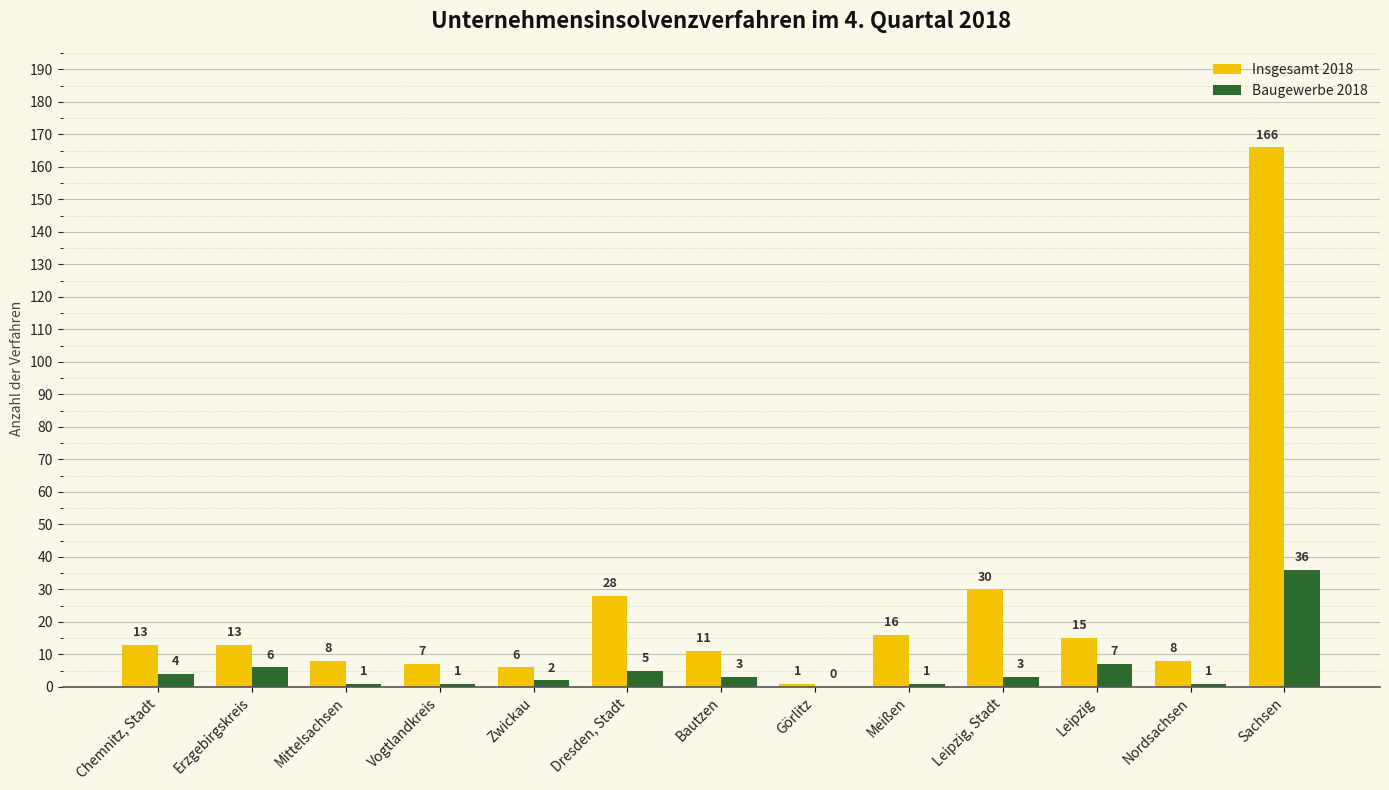

What is the sum of the Insgesamt 2018 values at Bautzen and Meißen?

27